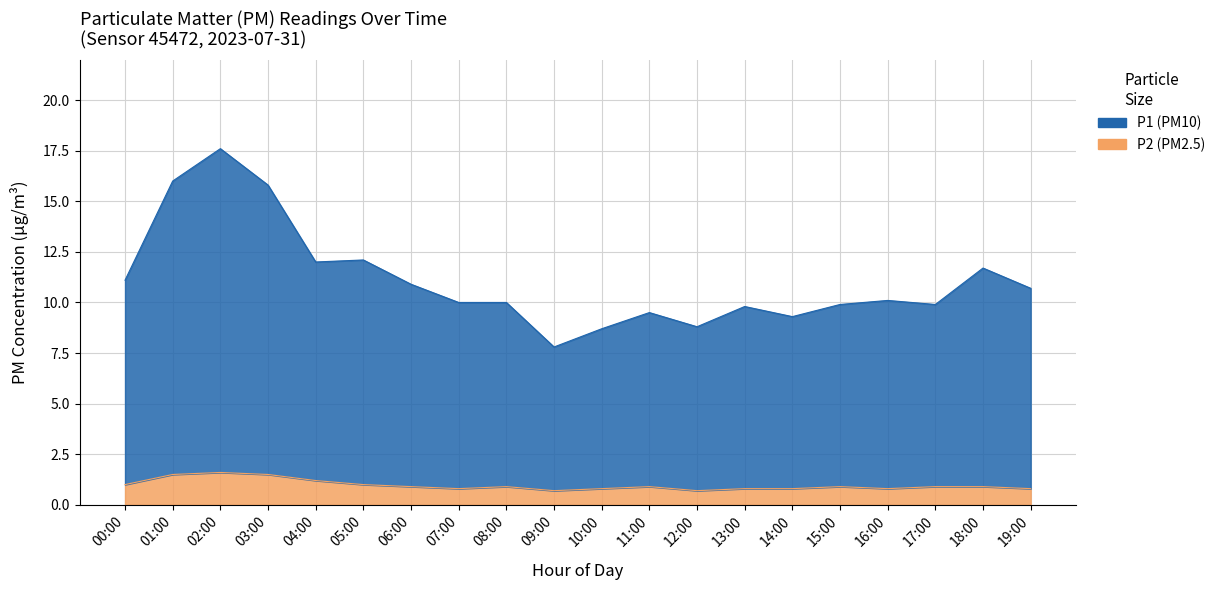

What is the label of the 2nd point from the right?

18:00